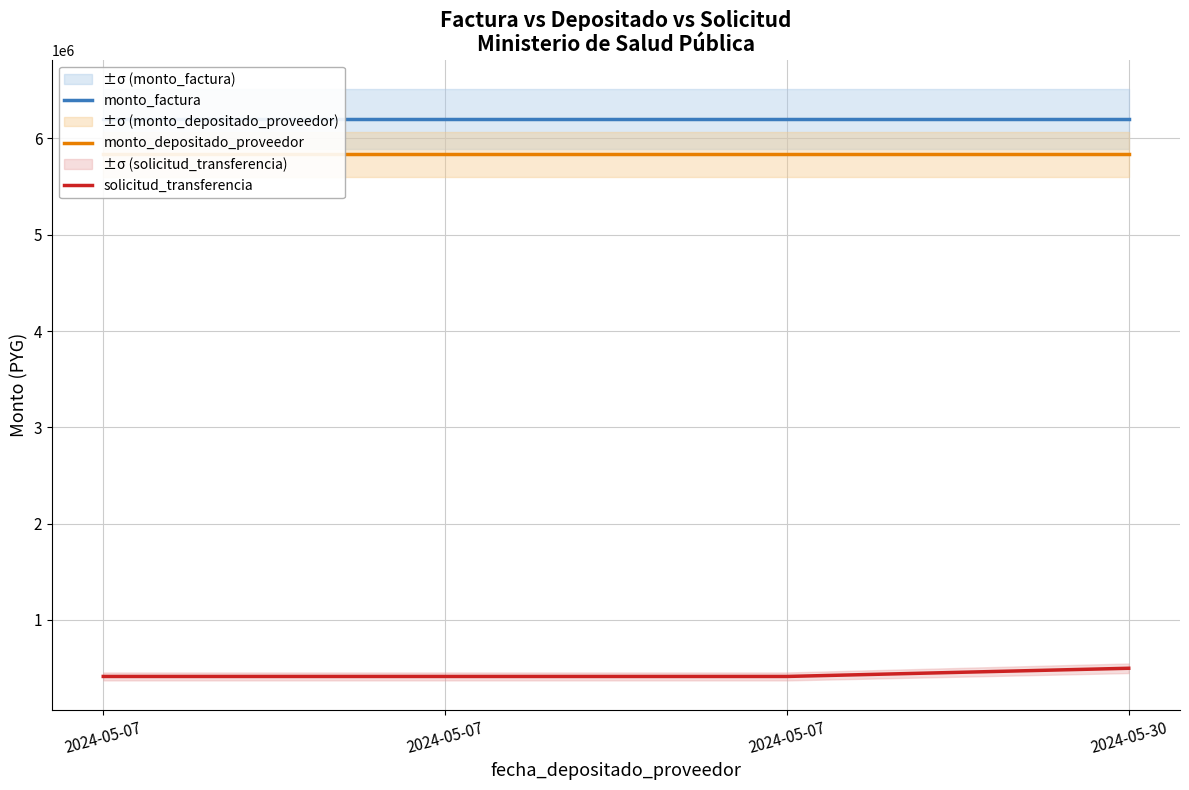

Reading left to right, transcribe all the data shown in this chart.

monto_factura: 6200000.0	6200000.0	6200000.0	6200000.0
monto_depositado_proveedor: 5834481.0	5834481.0	5834481.0	5834481.0
solicitud_transferencia: 412766.1	412723.5	412730.6	497779.8